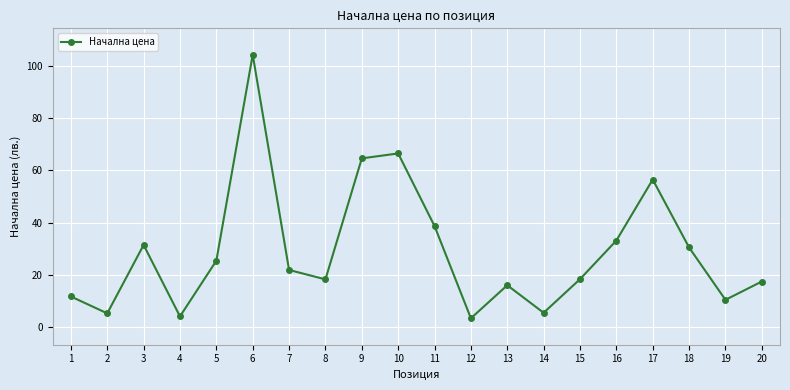

At which category does the data reach its first local peak?

3